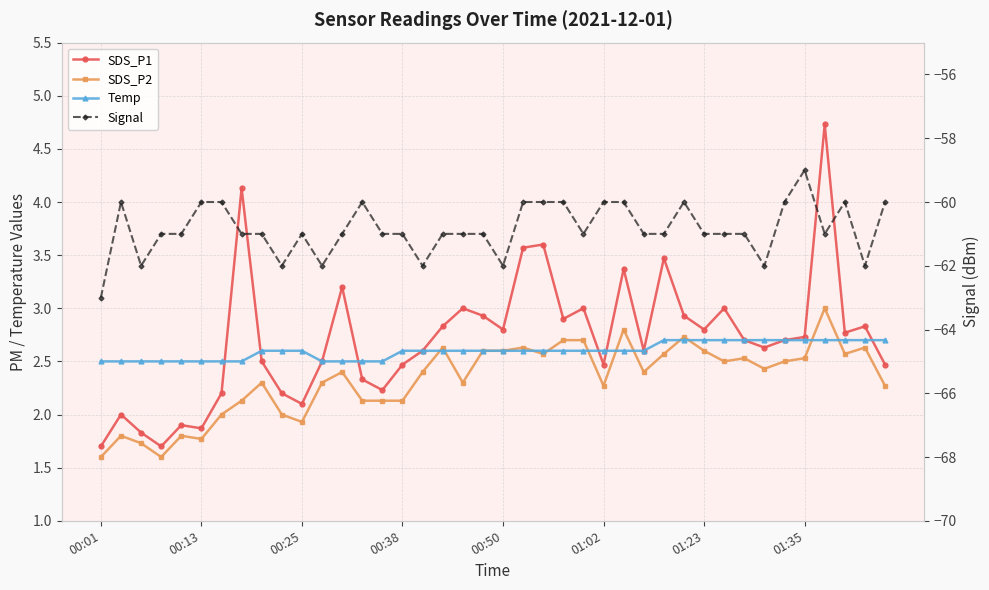

What position from the right is 36?

4